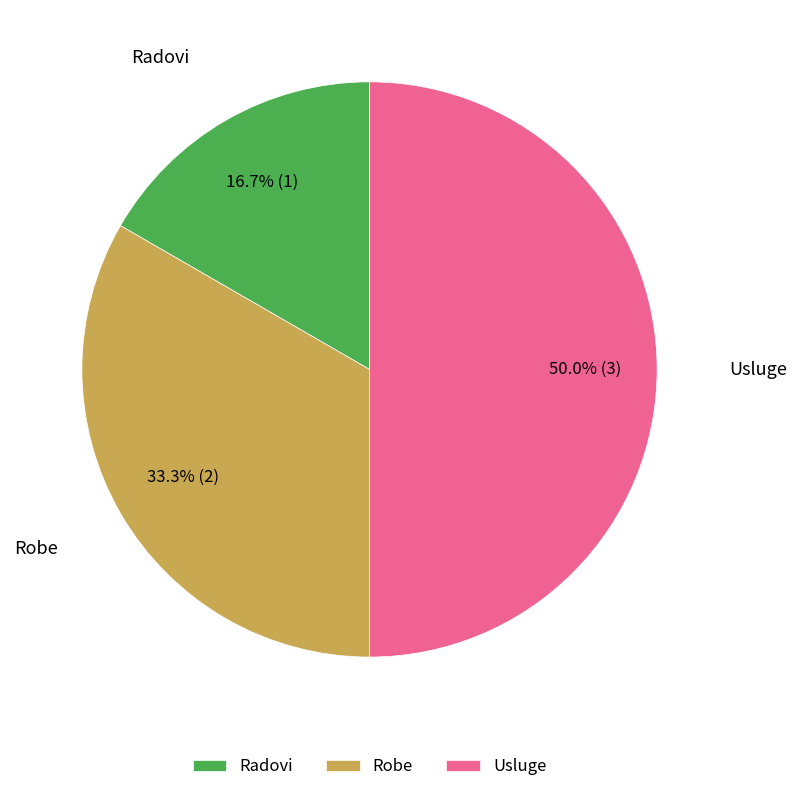

To the nearest percent, what is the difference between the largest and smallest slice percentages?

33%